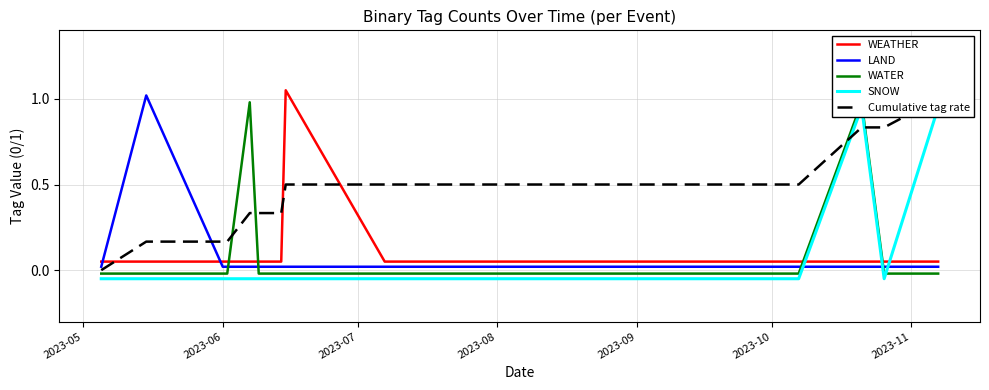

True or false: LAND and WEATHER cross at least once.

True